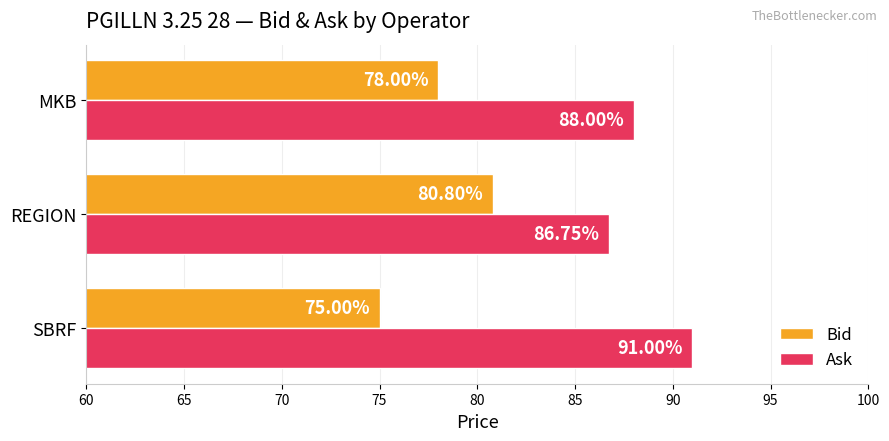

What is the minimum value for Bid?

75.0